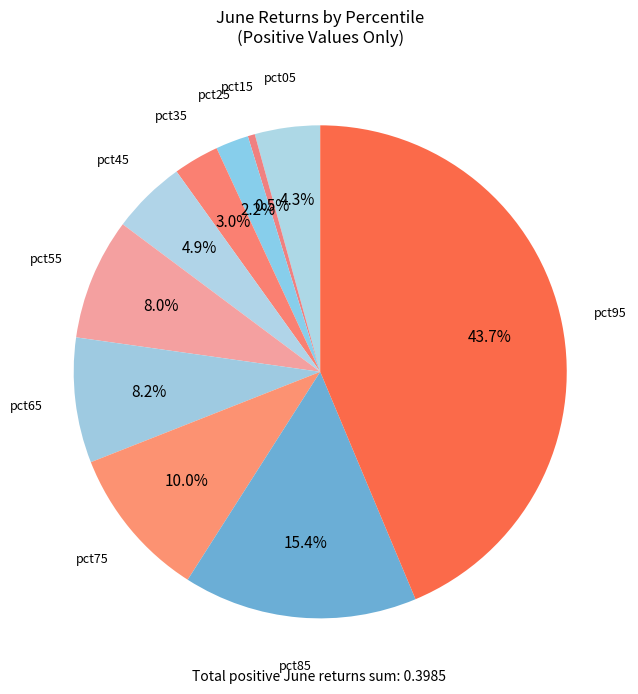

Count the number of slices in the pie.

10